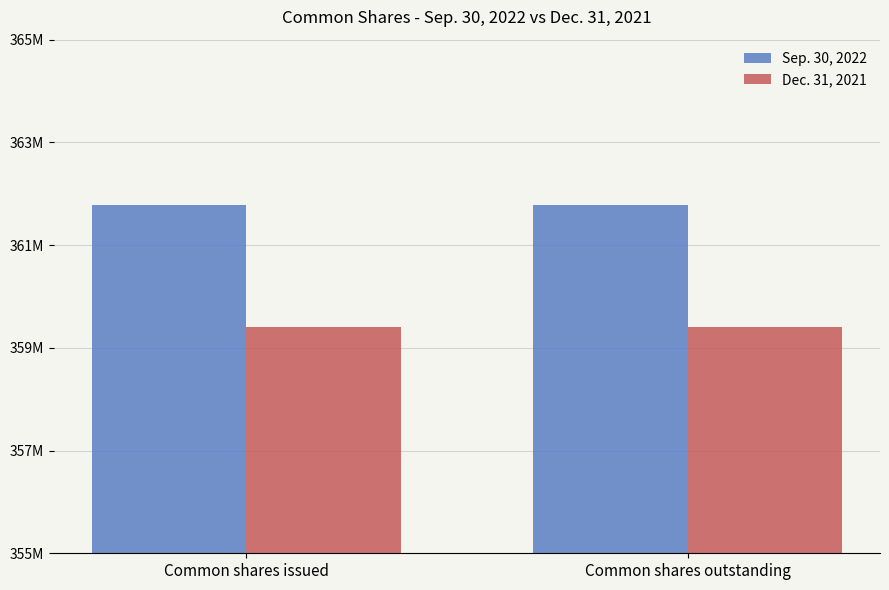

What position from the left is Common shares outstanding?

2